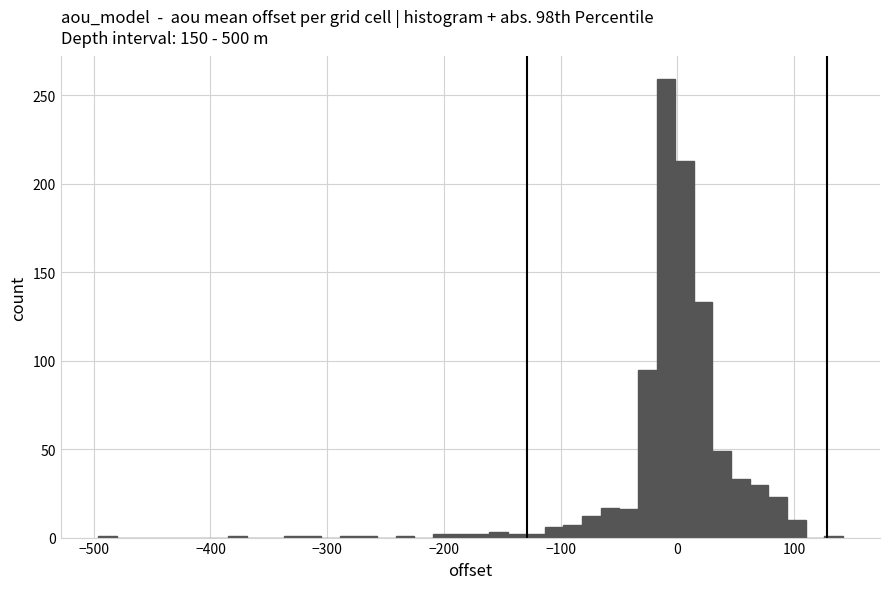

Around what value on the x-axis is the tallest bar? Give the approximate position of its centre, as read against the axis.

-10